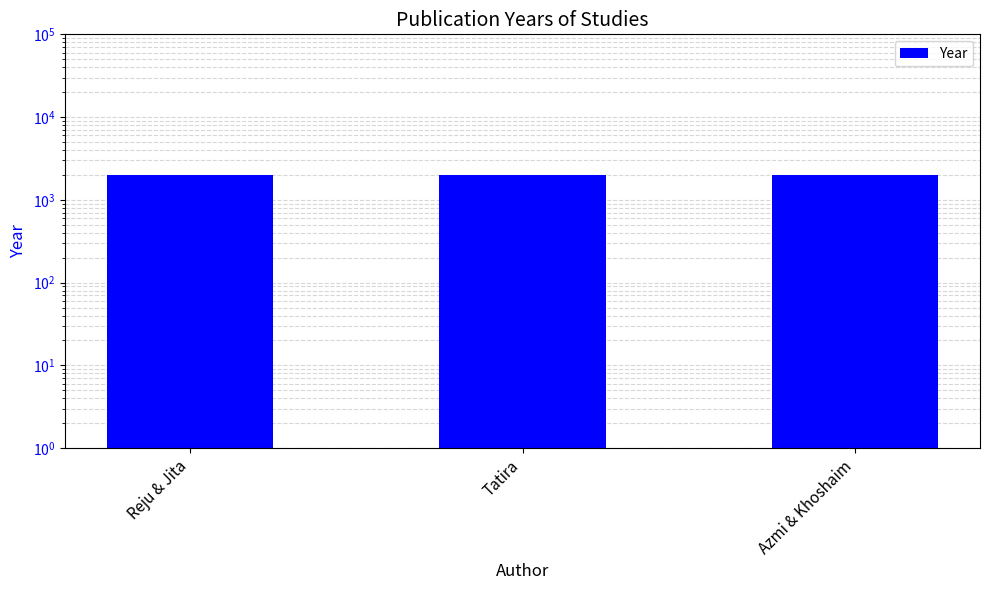

List the labels in order of value, smallest first.

Reju & Jita, Azmi & Khoshaim, Tatira